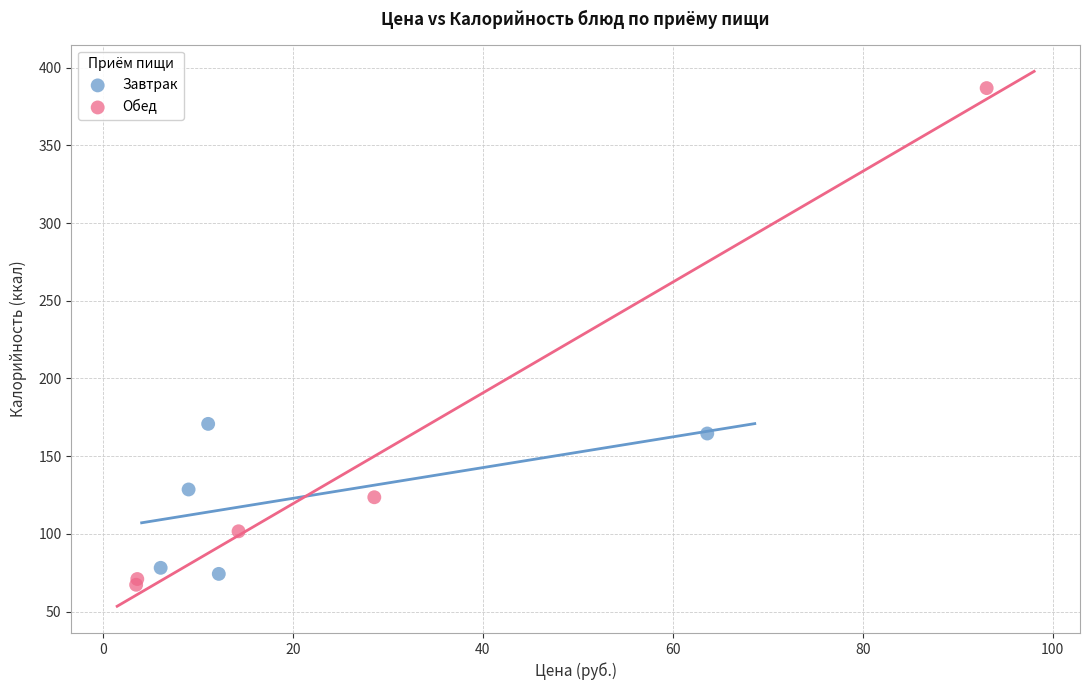

Which series has the largest Y range (max minus min)?

Обед